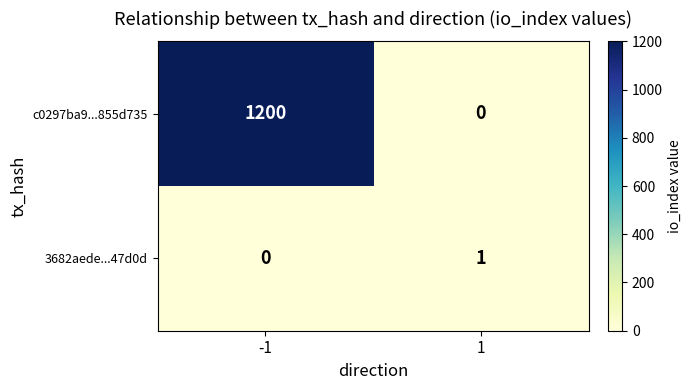

Rank the series by their maximum value, from highest to lowest.

c0297ba9...855d735, 3682aede...47d0d